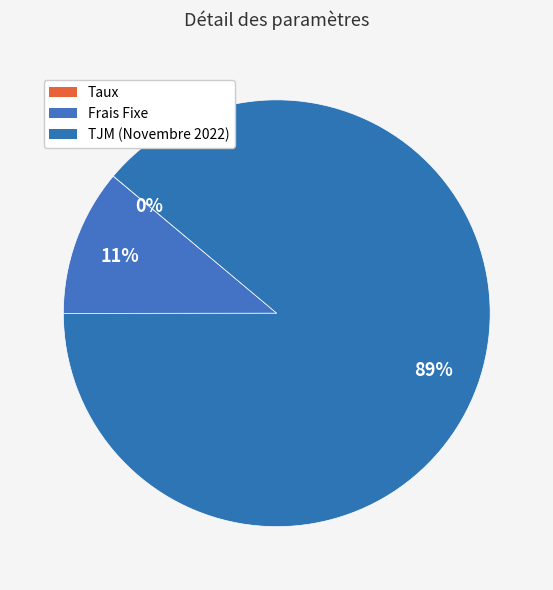

How many segments does this pie chart have?

3